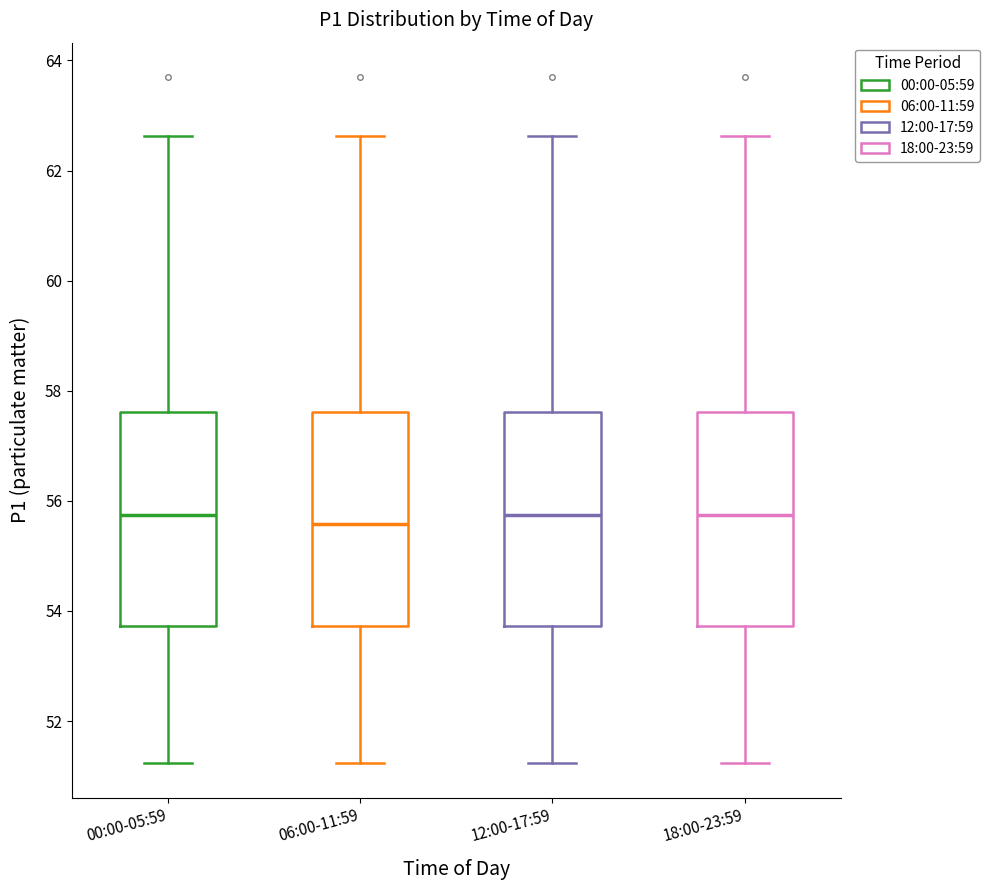

Where is the upper edge of the box for 06:00-11:59 on the y-axis? The values are not printed on the chart, so give them approximately, as read against the axis.

57.6